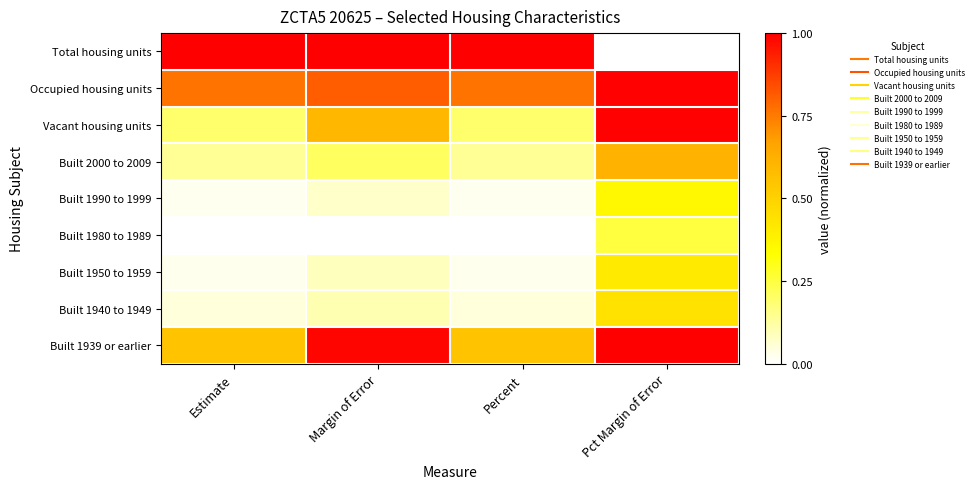

Which category has the lowest value across all series?

Pct Margin of Error